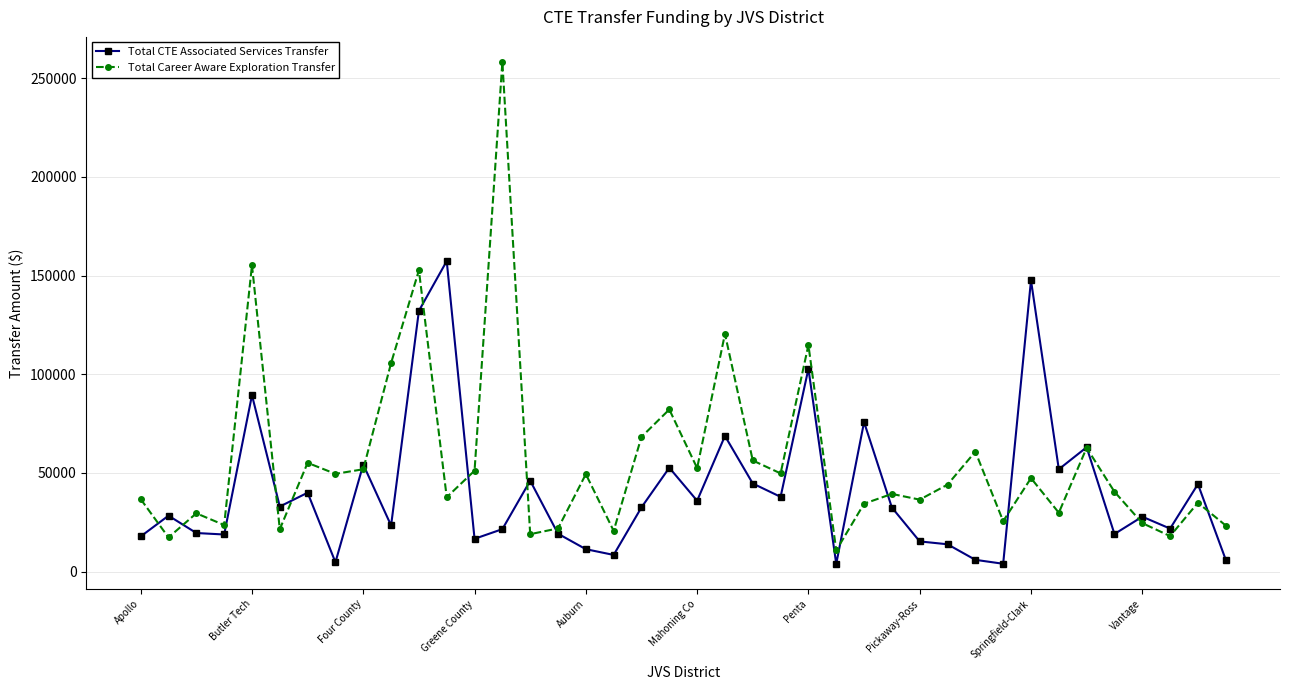

True or false: Total Career Aware Exploration Transfer has more than 1 interior local peaks.

True